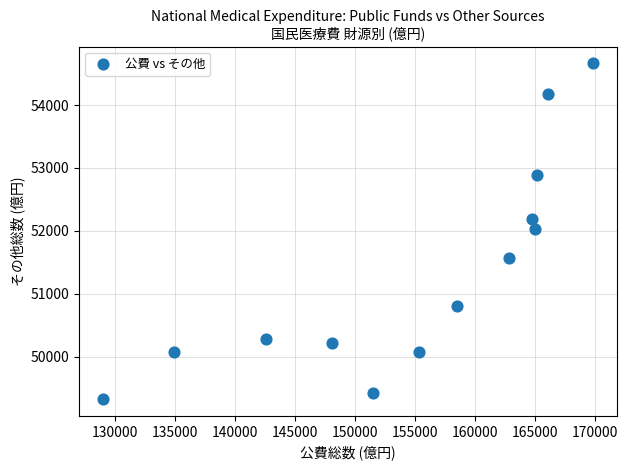

What is the range of X values (max minus min)?

40754